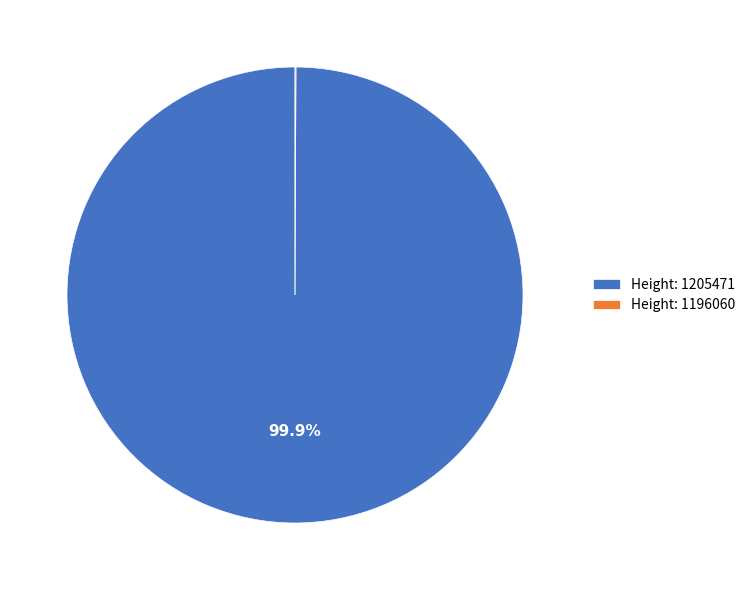

What is the majority slice?

Height: 1205471